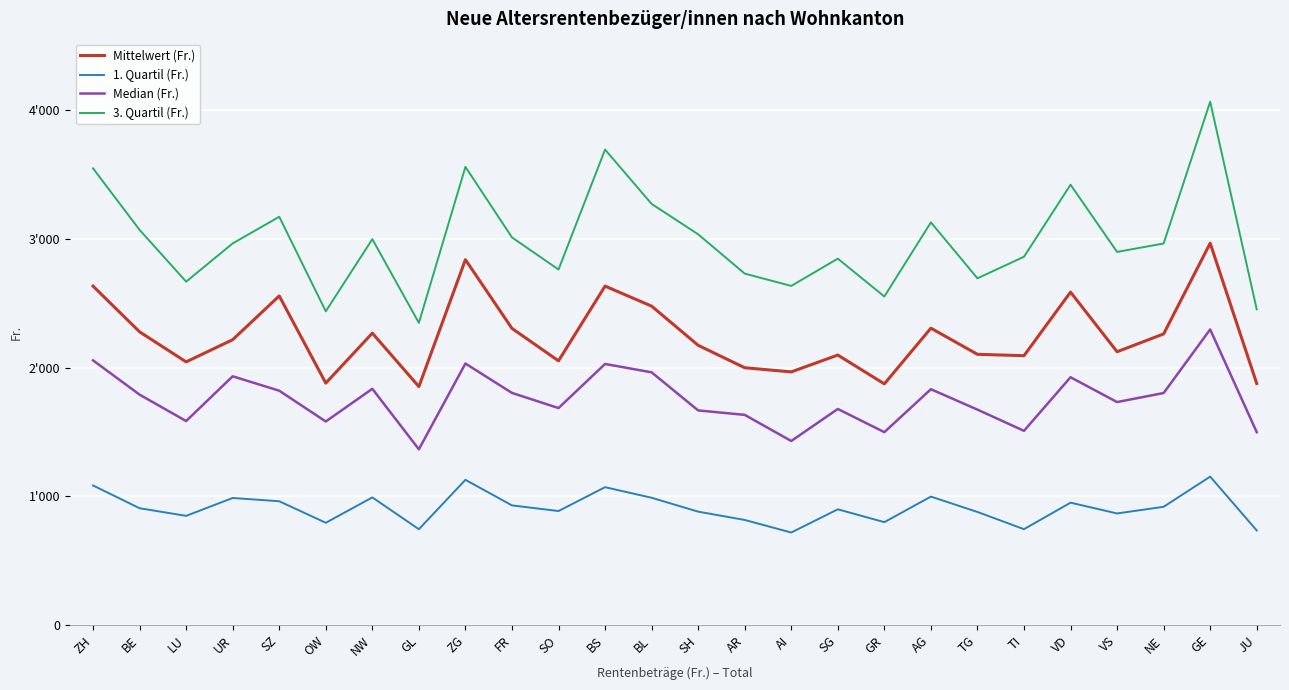

What is the lowest value of the Median (Fr.) series?

1366.8